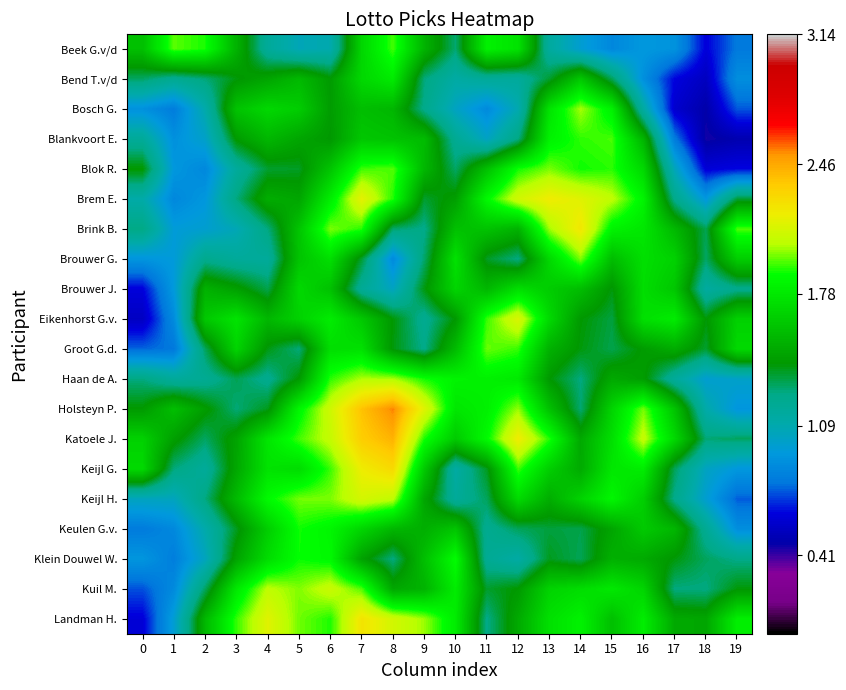

At which category does the chart reach its minimum across all series?

18